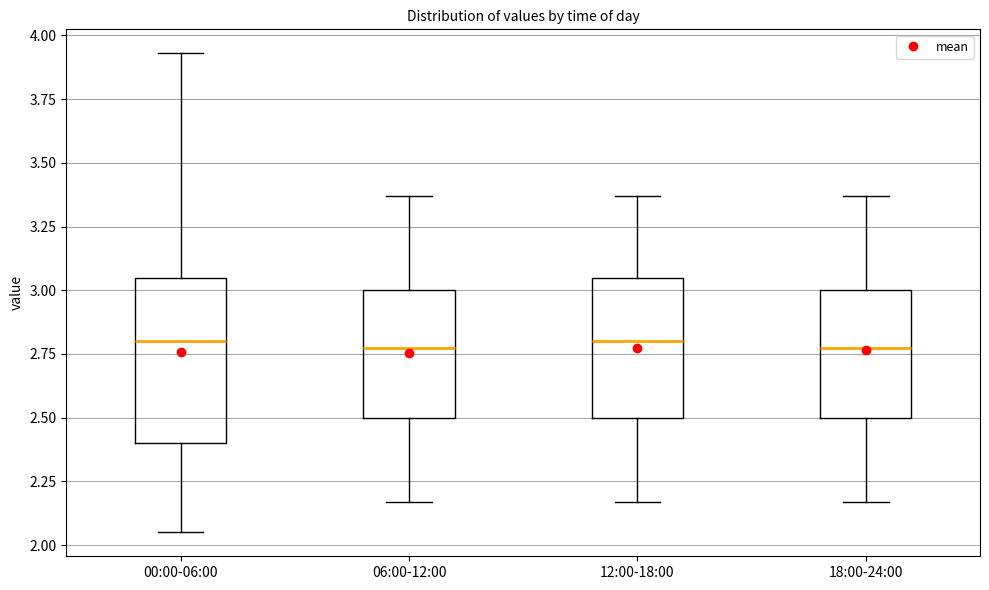

Comparing the boxes themselves (not the whiskers), which one is the tallest?

00:00-06:00